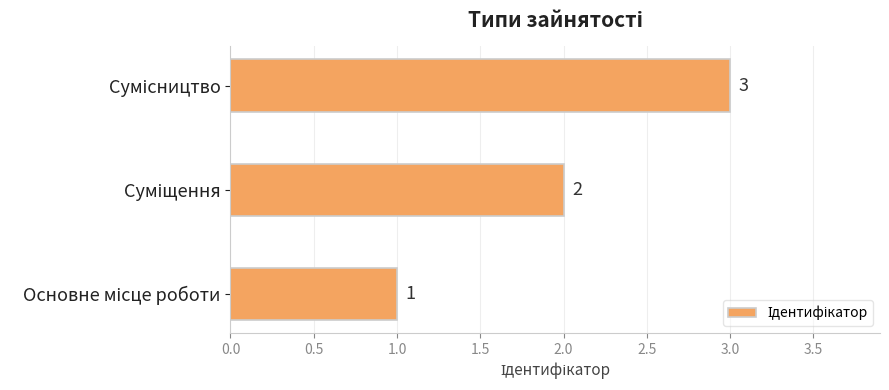

Count the number of categories in the chart.

3